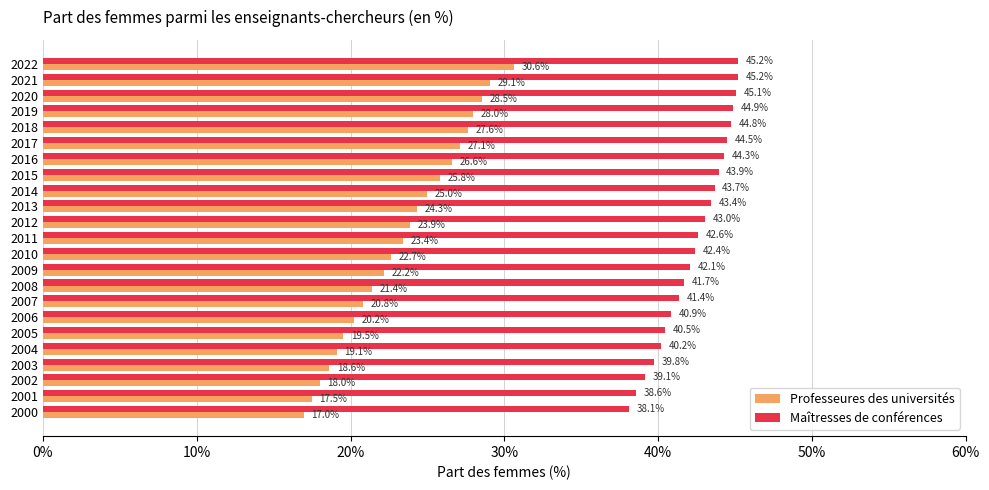

What is the average value of the Maîtresses de conférences series?

42.4